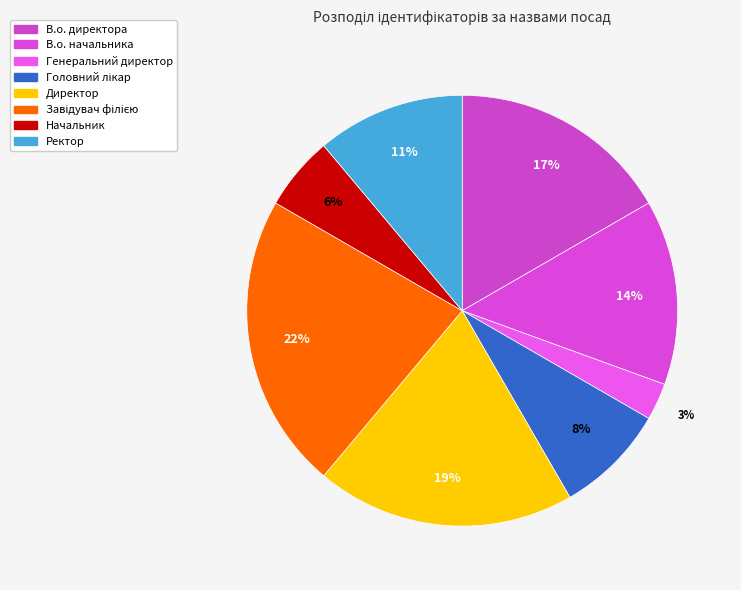

To the nearest percent, what is the combined percentage of Завідувач філією and Генеральний директор?

25%